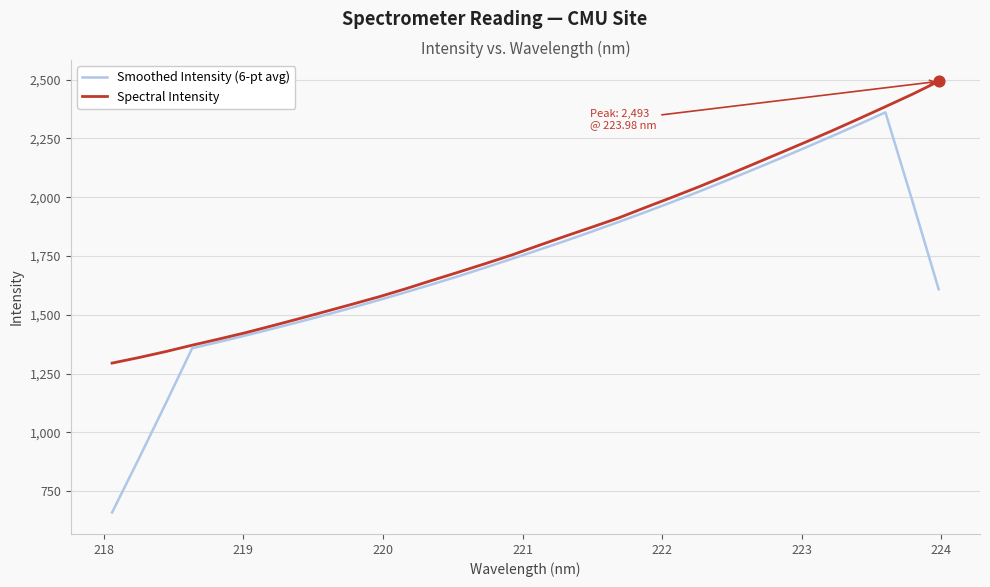

Which series has the largest total across all categories?

Spectral Intensity